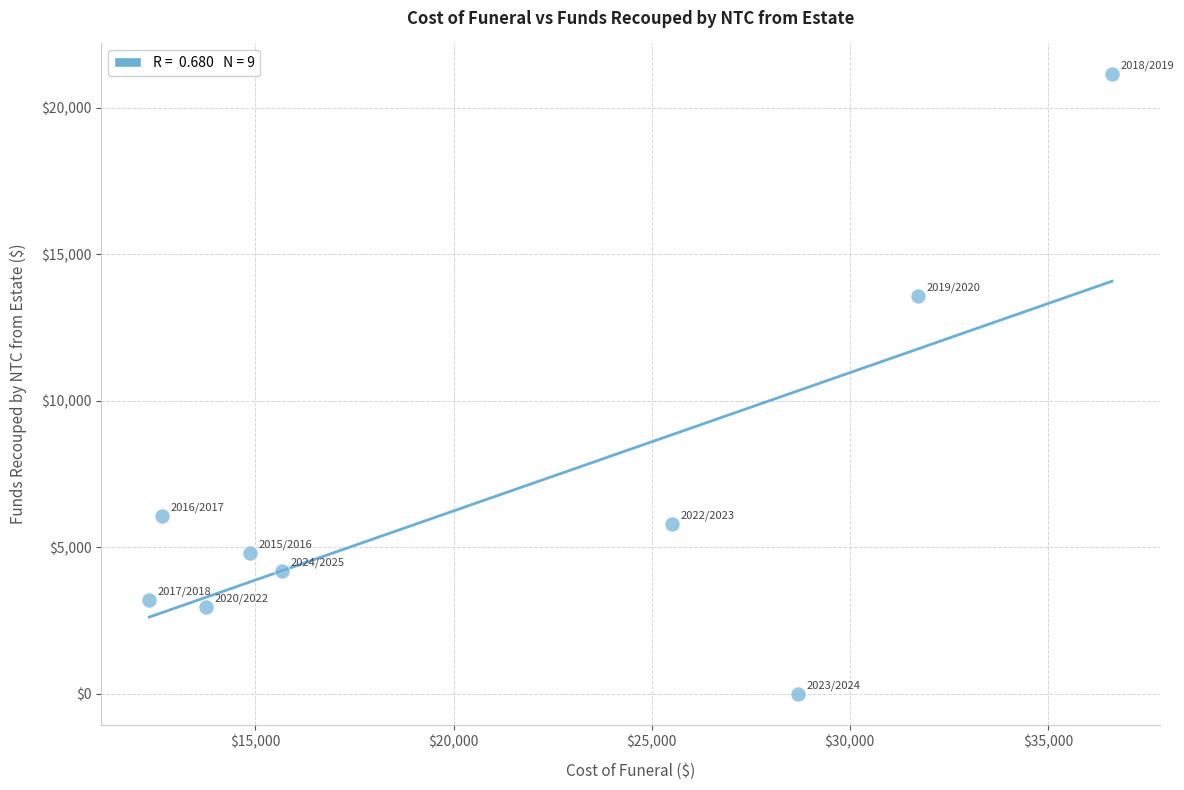

What is the range of Y values (max minus min)?

21145.7